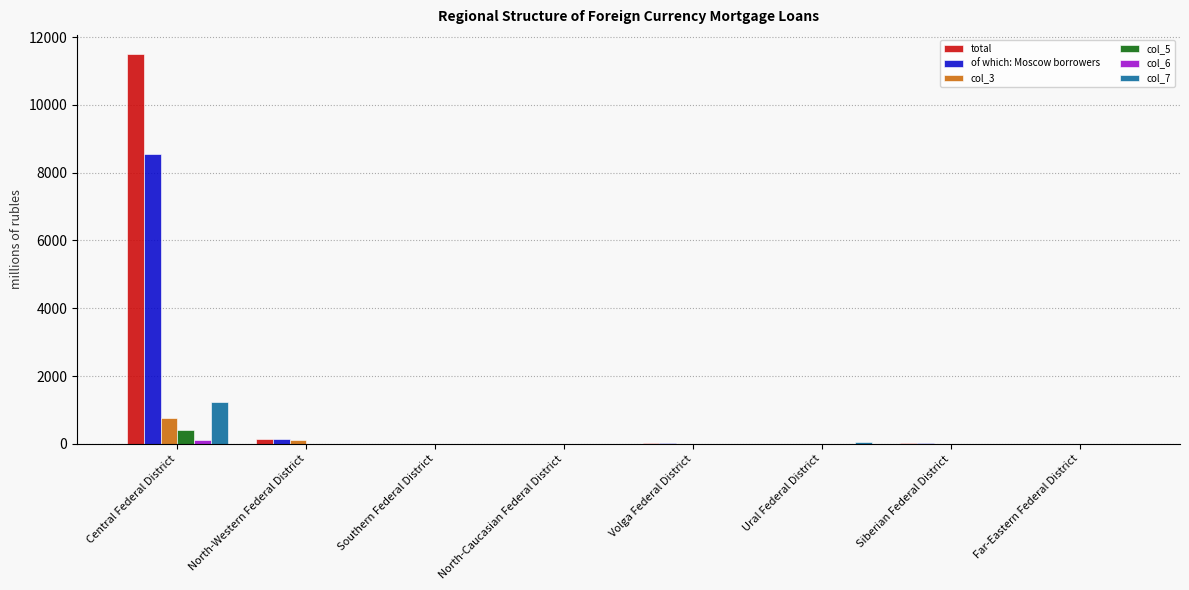

True or false: total has a value of 5907 at Southern Federal District.

False